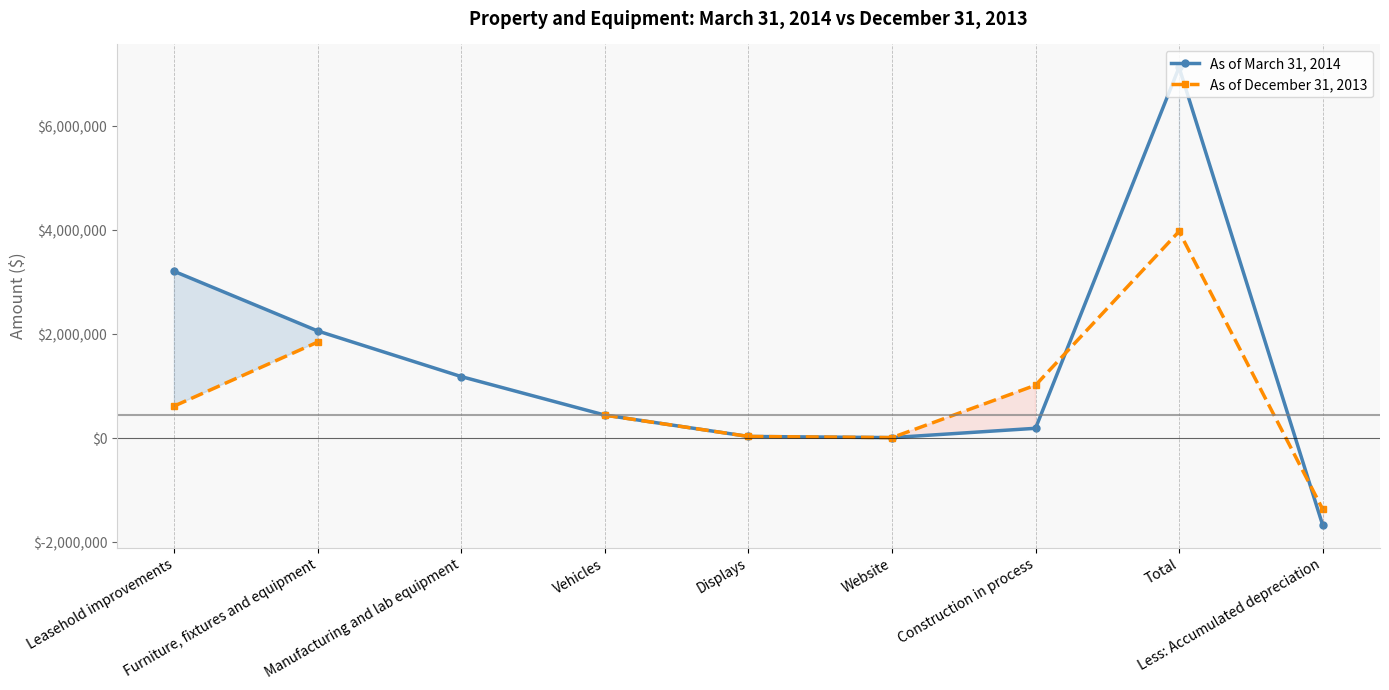

What is the value of the As of March 31, 2014 point at the 1st from the left?

3205922